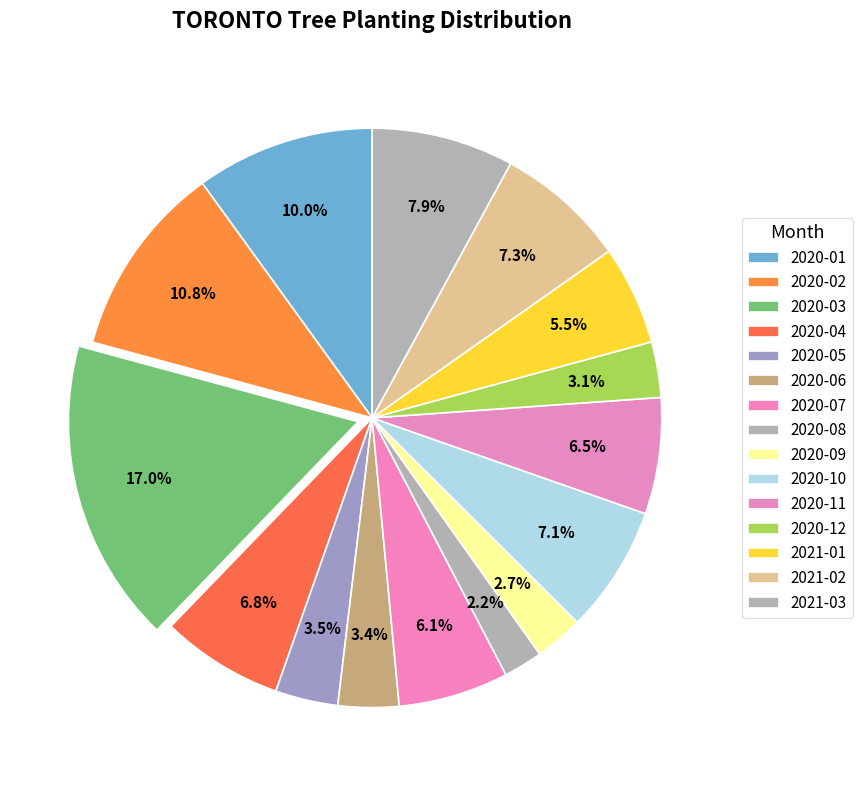

Which slice is the largest?

2020-03